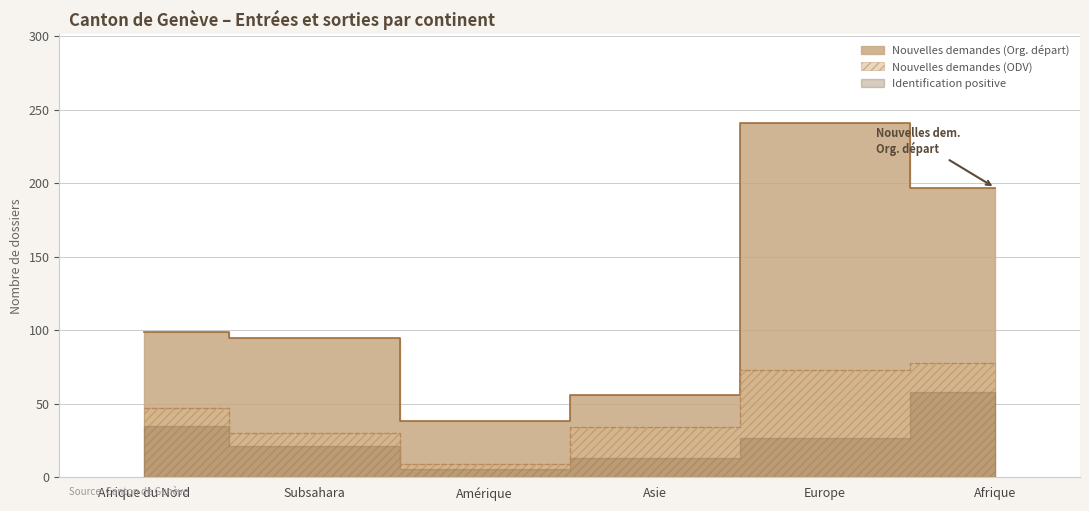

True or false: Nouvelles demandes (ODV) has more than 0 interior local peaks.

False